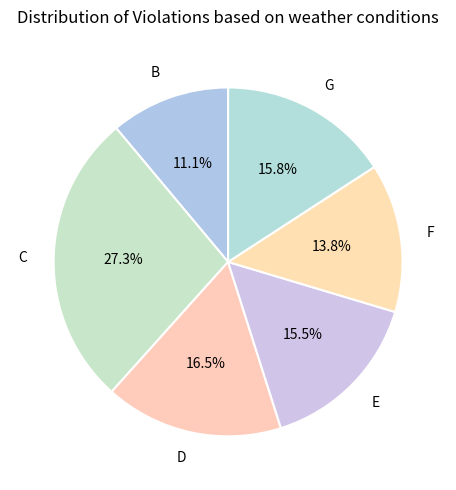

To the nearest percent, what percentage of the pie is B?

11%